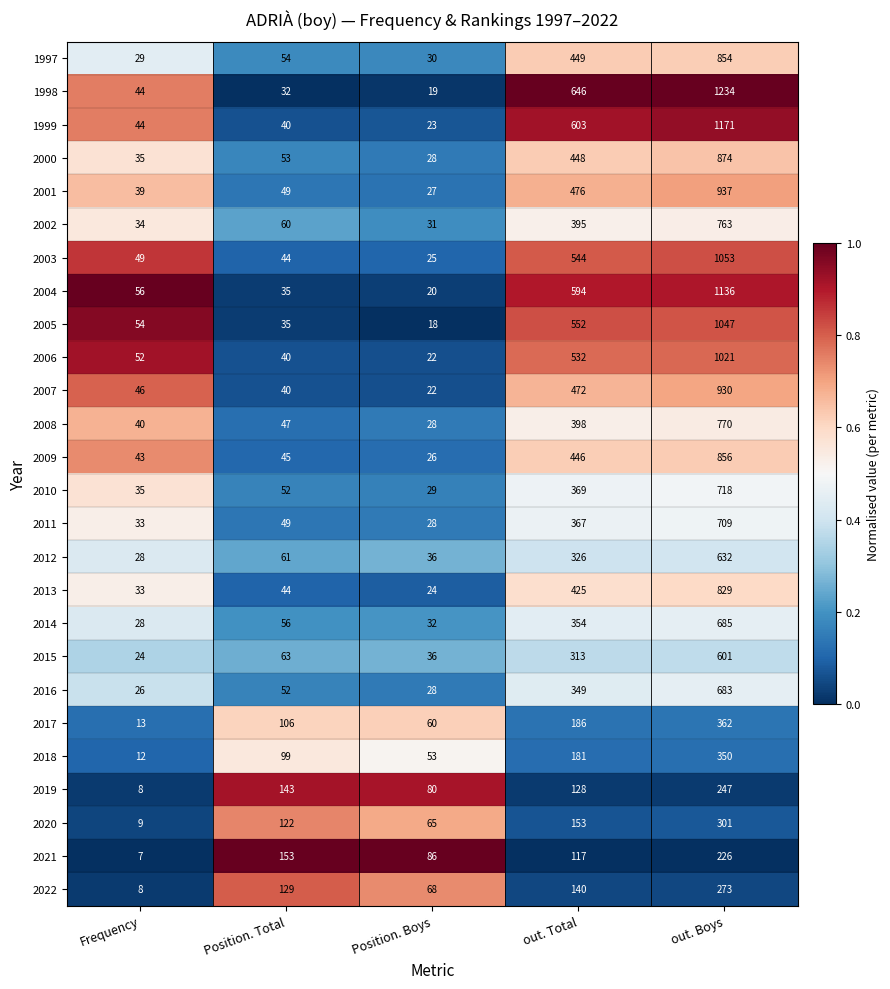

Rank the series by their maximum value, from lowest to highest.

2021, 2019, 2022, 2020, 2018, 2017, 2015, 2012, 2016, 2014, 2011, 2010, 2002, 2008, 2013, 1997, 2009, 2000, 2007, 2001, 2006, 2005, 2003, 2004, 1999, 1998